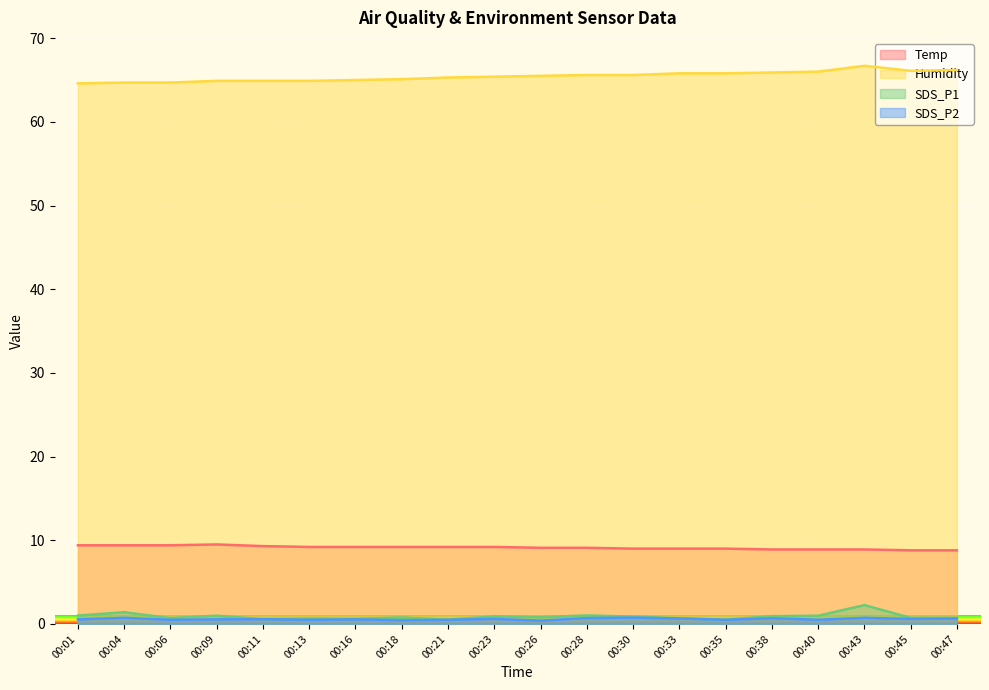

What is the sum of all SDS_P2 values?

11.7